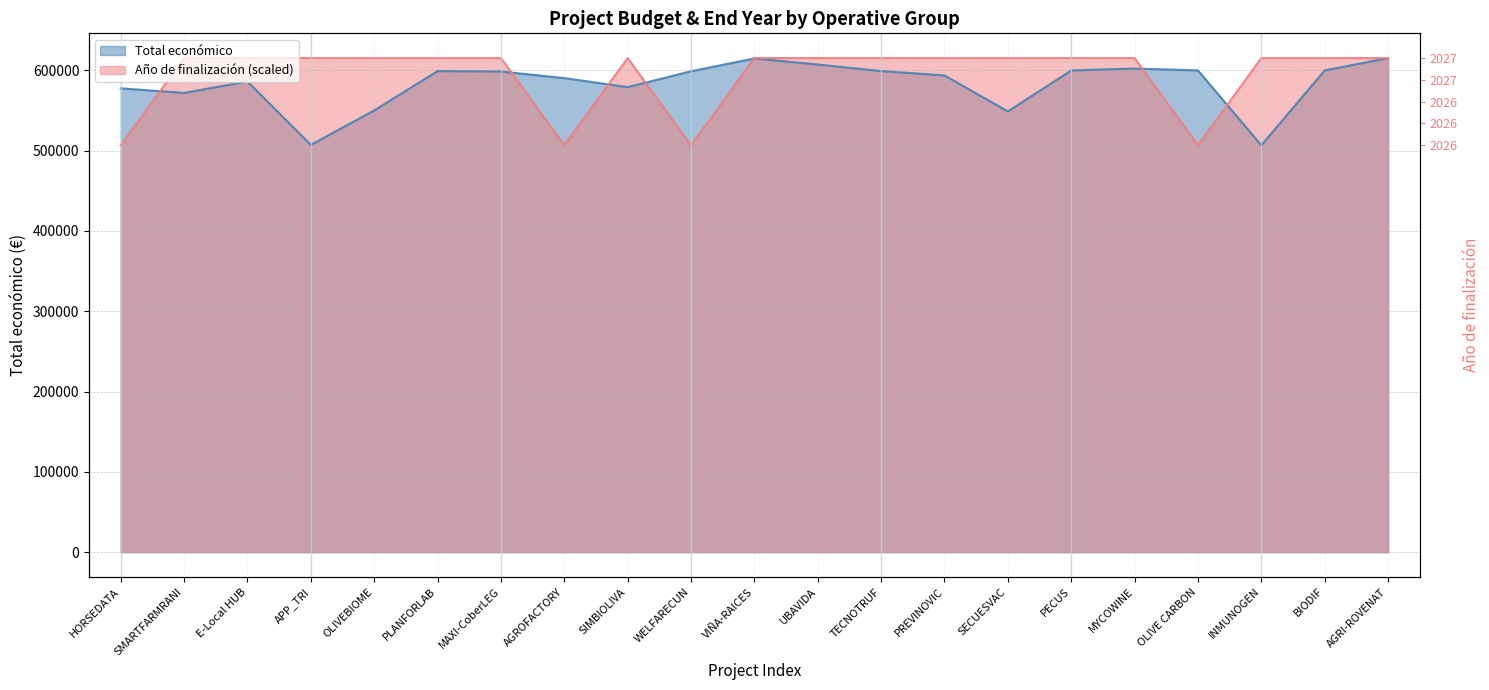

Is it true that Año de finalización equals 615375.0 at SECUESVAC?

True